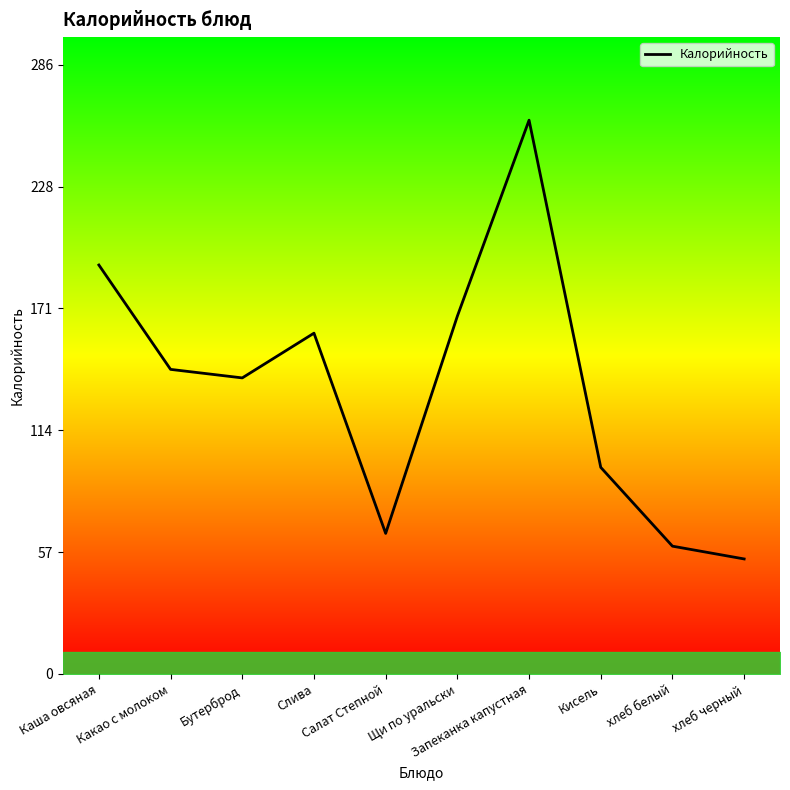

The chart shows a value of 160 at Слива. True or false?

True